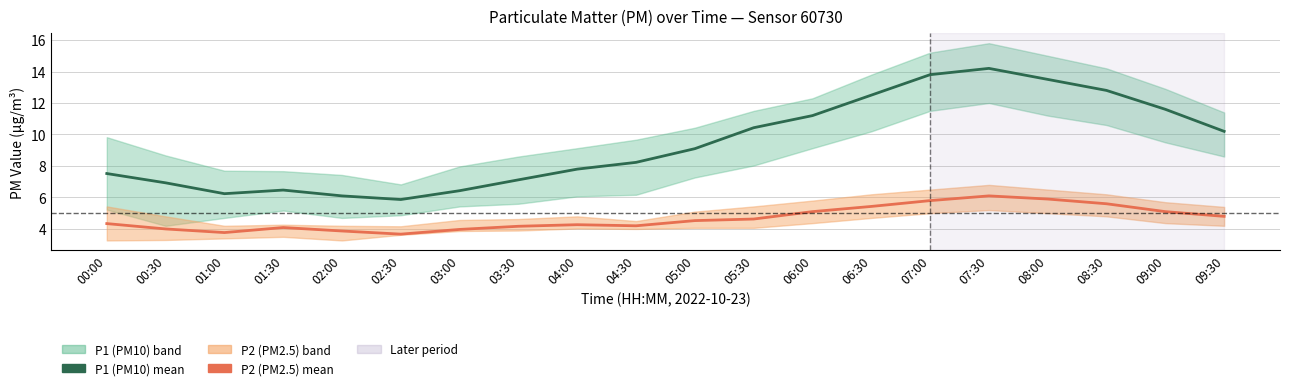

Is it true that P2 (PM2.5) equals 1.3 at 09:00?

False